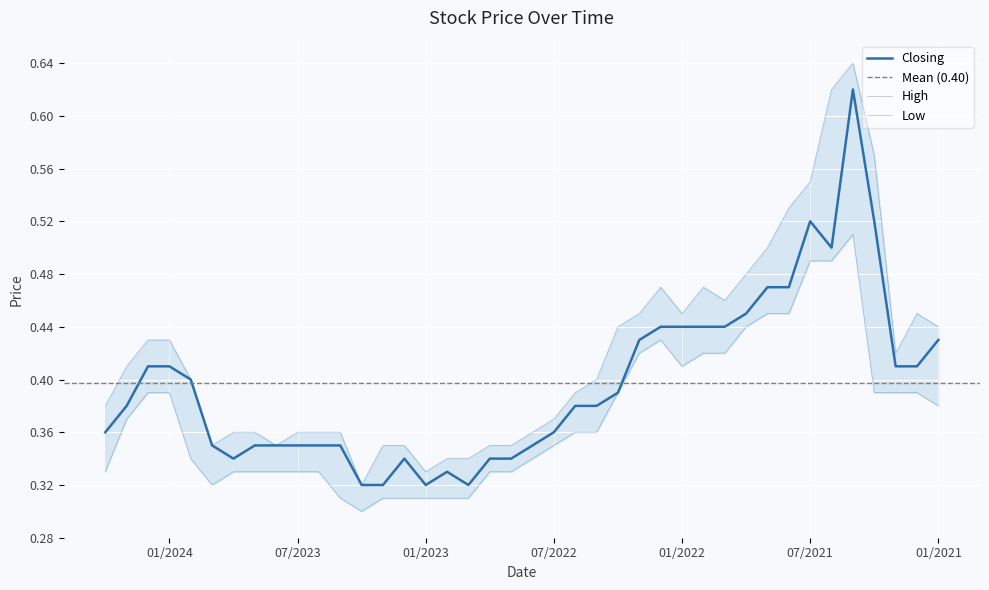

What is the spread (max minus min) of values at 01/2021?

0.1